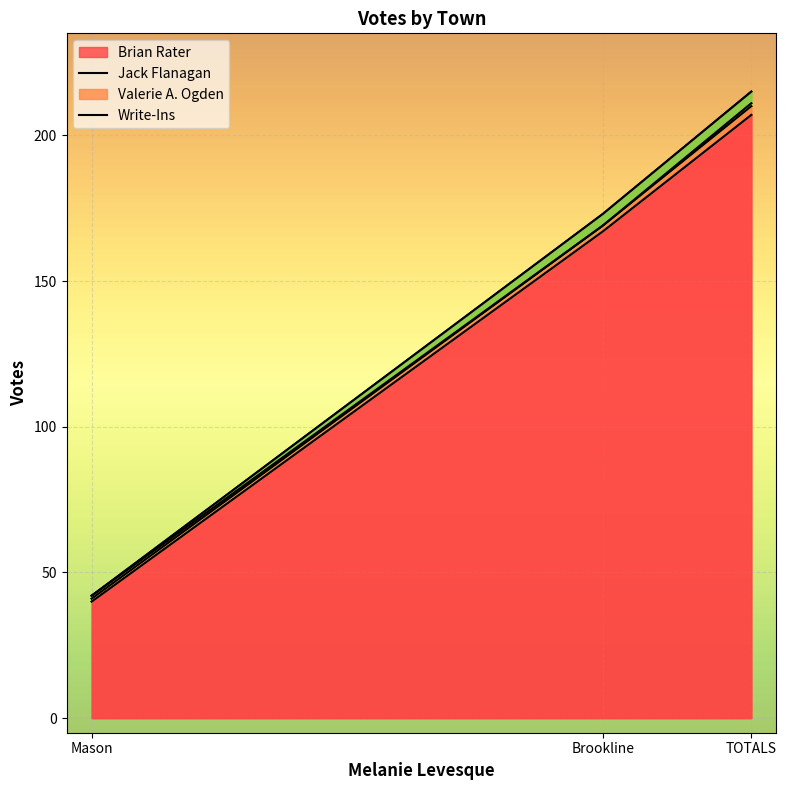

What is the average value of the Valerie A. Ogden series?

1